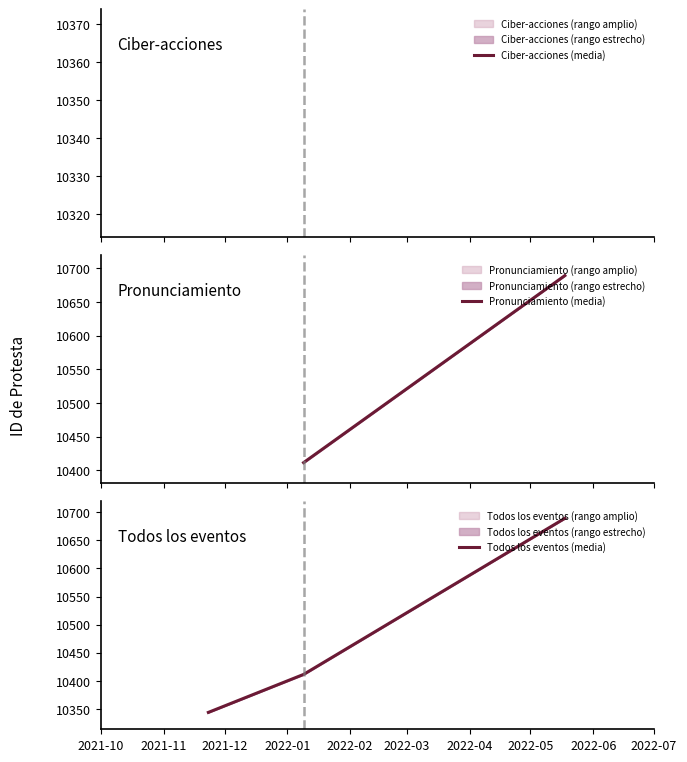

How many values are between 10344 and 10689?

3